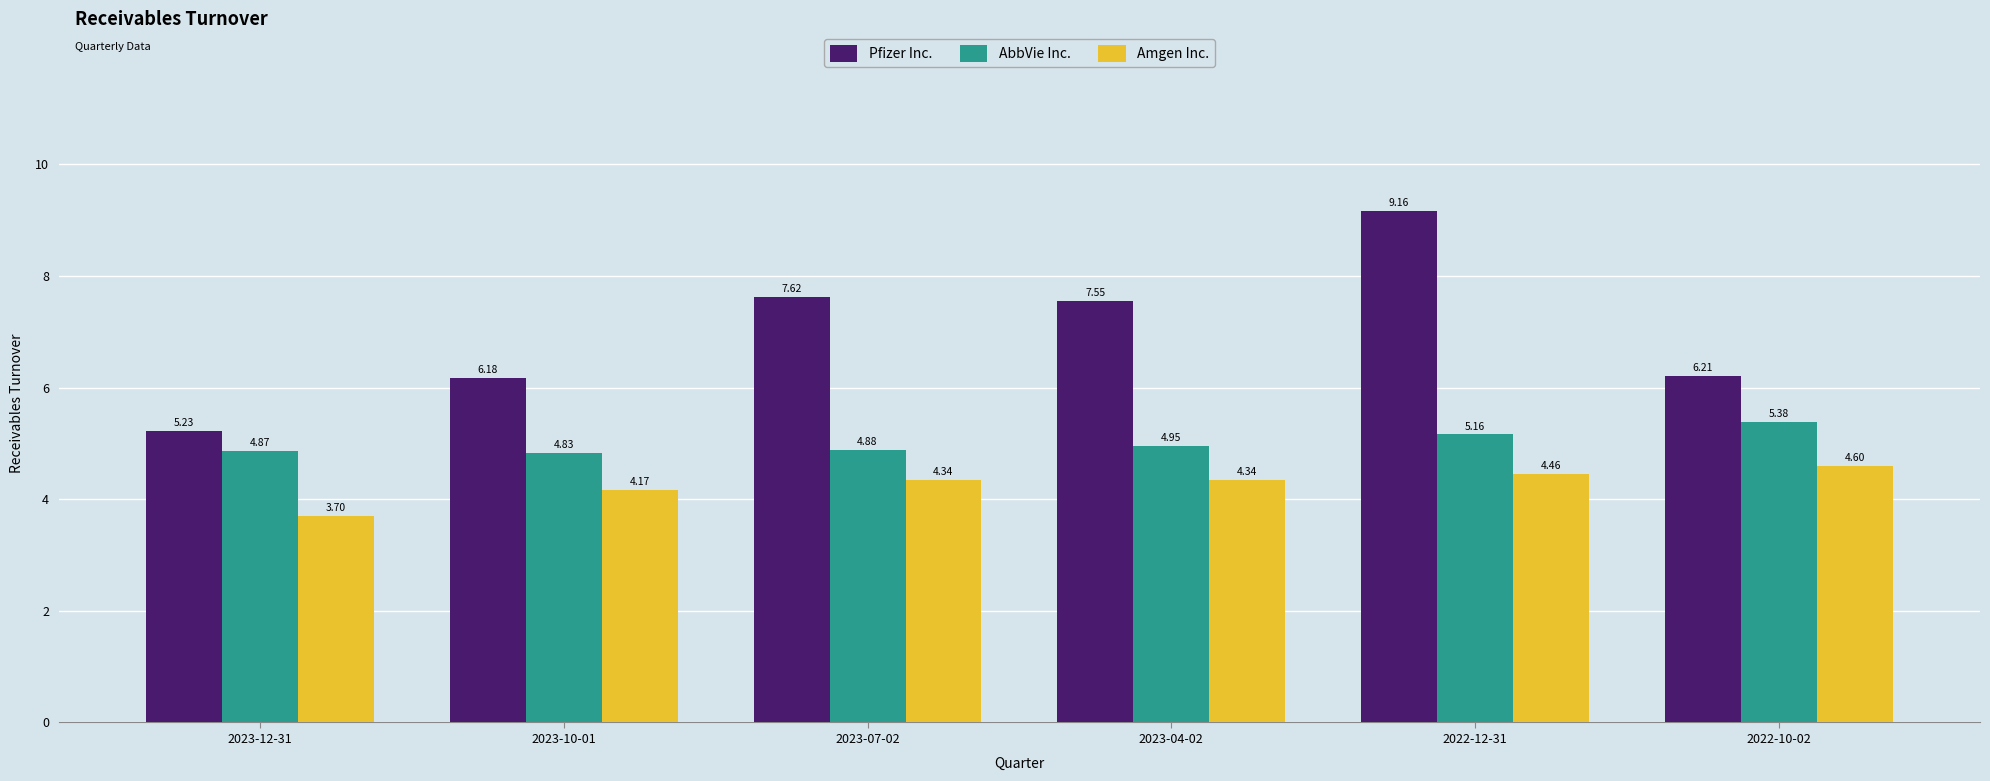

Rank the series at 2023-10-01 from highest to lowest value.

Pfizer Inc., AbbVie Inc., Amgen Inc.